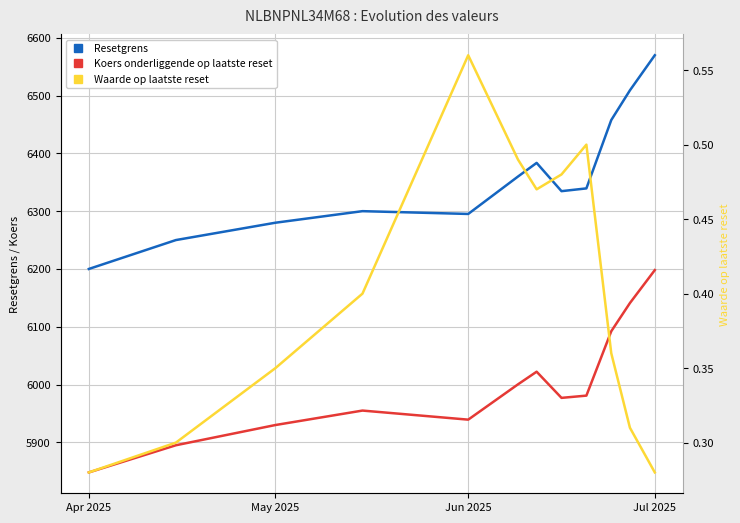

At which label does Koers onderliggende op laatste reset reach its minimum?

Apr 2025